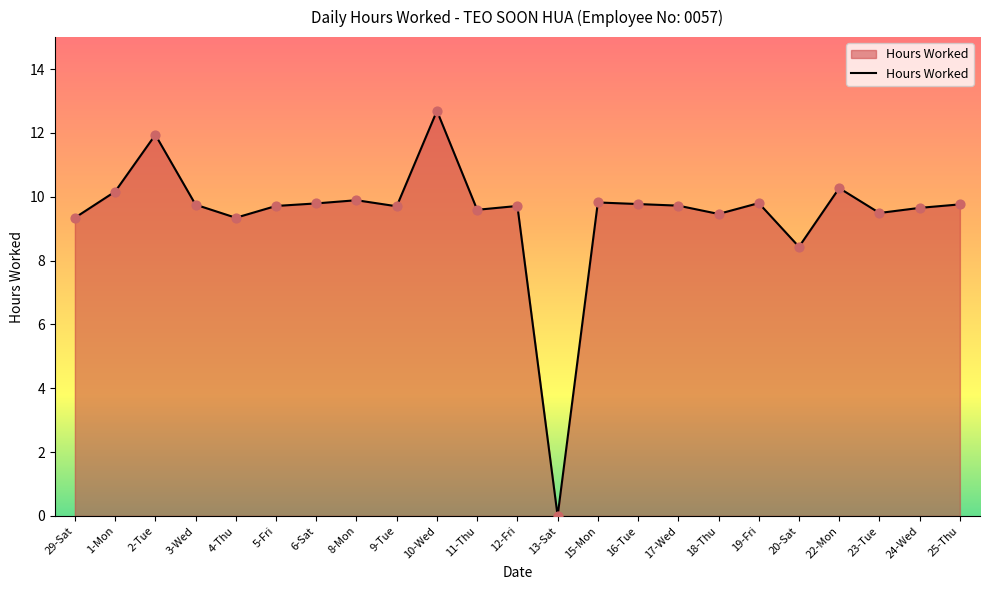

Which has a higher value, 15-Mon or 2-Tue?

2-Tue